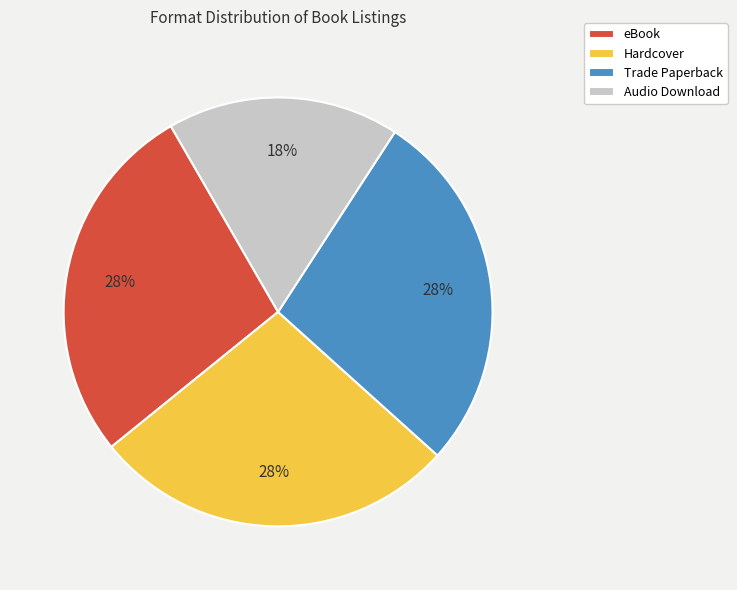

Do Trade Paperback and Hardcover together represent more than half of the pie?

Yes